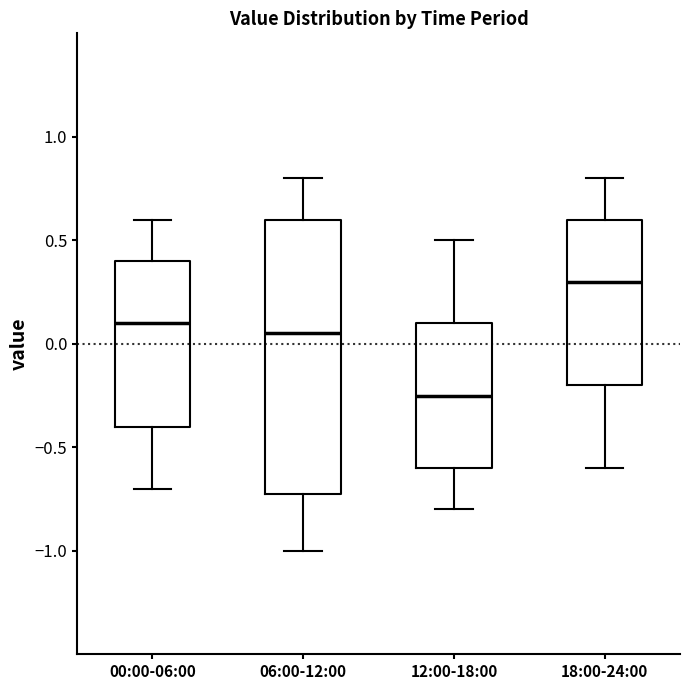

Which box has the highest median line?

18:00-24:00